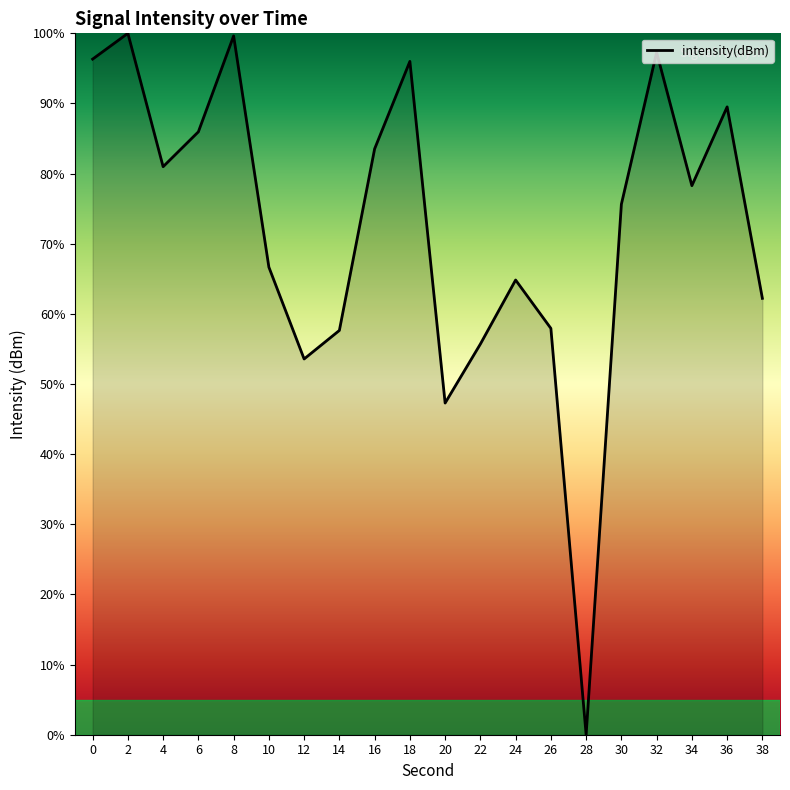

What is the sum of all values?

1449.0